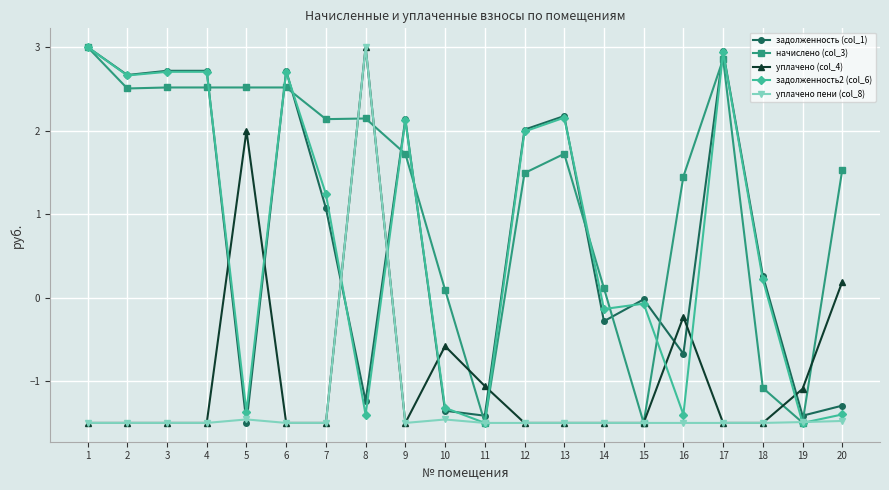

Where does the уплачено пени (col_8) series first go above -1?

8